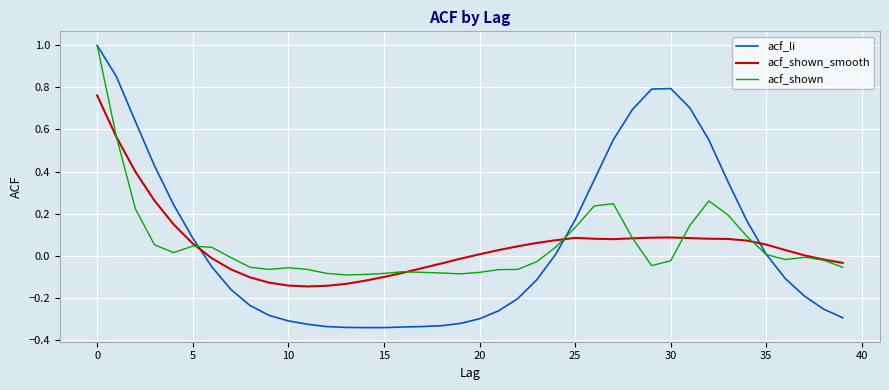

True or false: acf_shown has more than 2 interior local peaks.

True